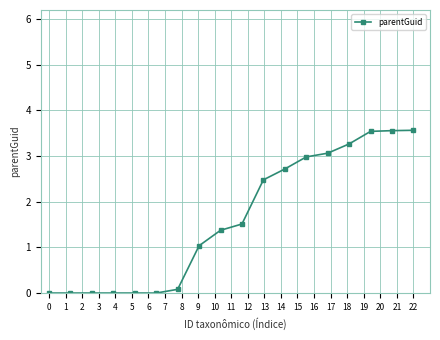

What is the average value?

1.6